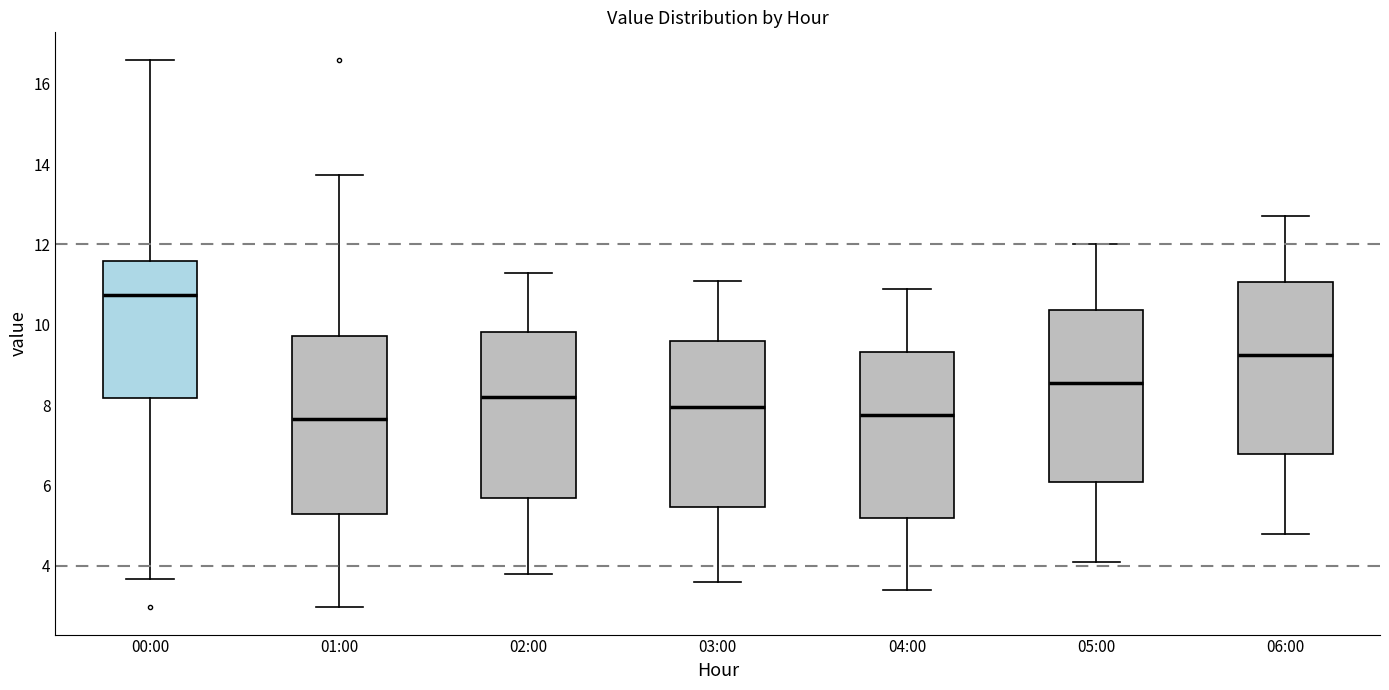

Reading left to right, read every box against the y-axis: the position of its median line, the range the box covers, and the ends of its whiskers. The values are not printed on the chart, so give them approximately, as read against the axis.

00:00: median 10.8, box 8.2 to 11.6, whiskers 3.6 to 16.6
01:00: median 7.6, box 5.4 to 9.8, whiskers 3.0 to 13.8
02:00: median 8.2, box 5.8 to 9.8, whiskers 3.8 to 11.4
03:00: median 8.0, box 5.4 to 9.6, whiskers 3.6 to 11.2
04:00: median 7.8, box 5.2 to 9.4, whiskers 3.4 to 11.0
05:00: median 8.6, box 6.0 to 10.4, whiskers 4.2 to 12.0
06:00: median 9.2, box 6.8 to 11.0, whiskers 4.8 to 12.8